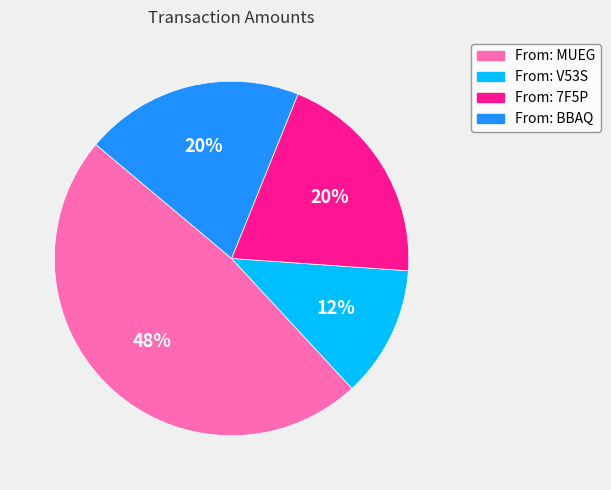

Count the number of slices in the pie.

4